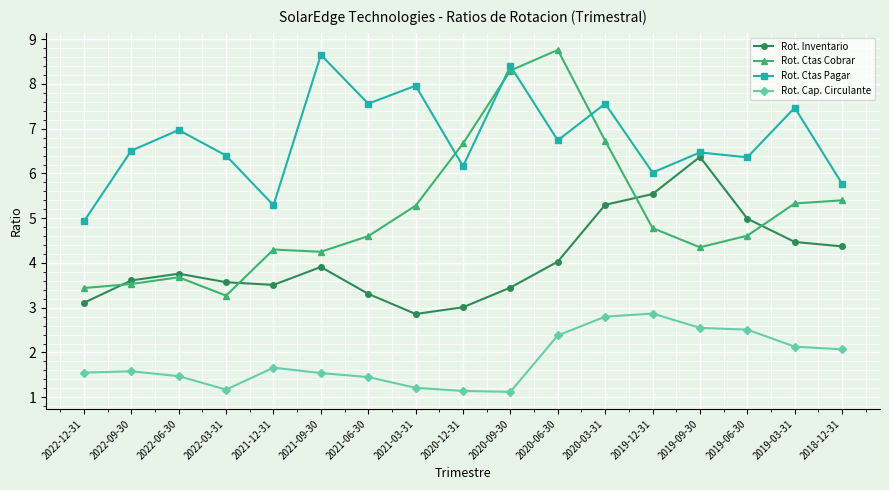

Which series has the largest range (max minus min)?

Rot. Ctas Cobrar